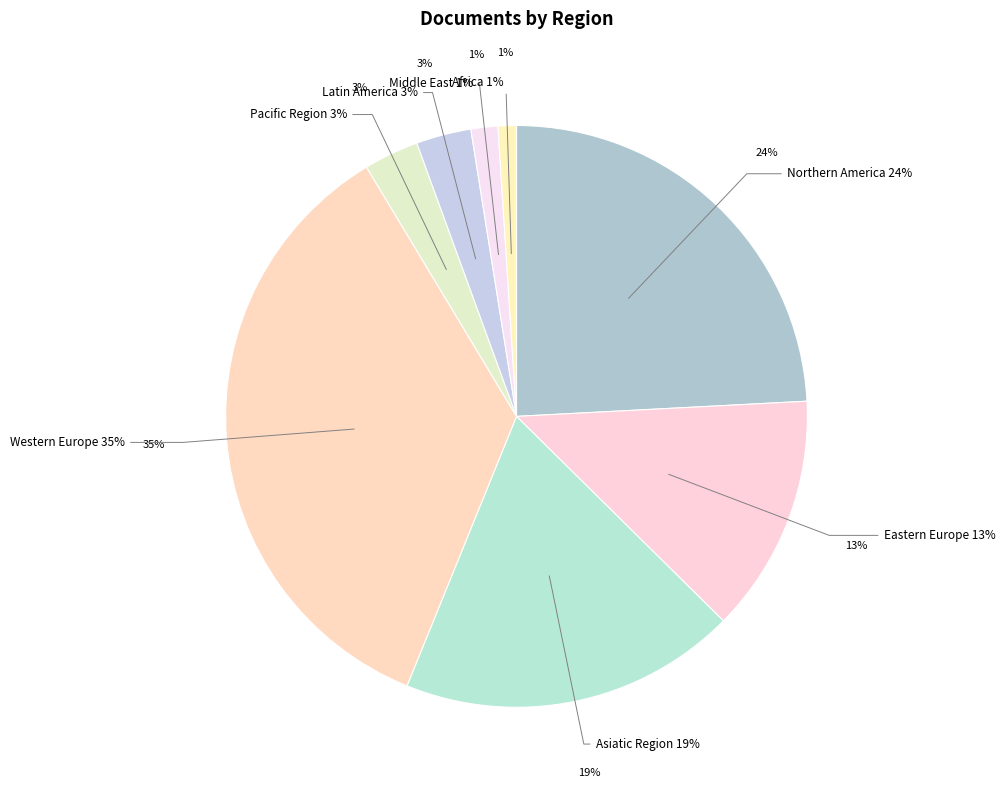

Which category has the smallest portion of the pie?

Africa